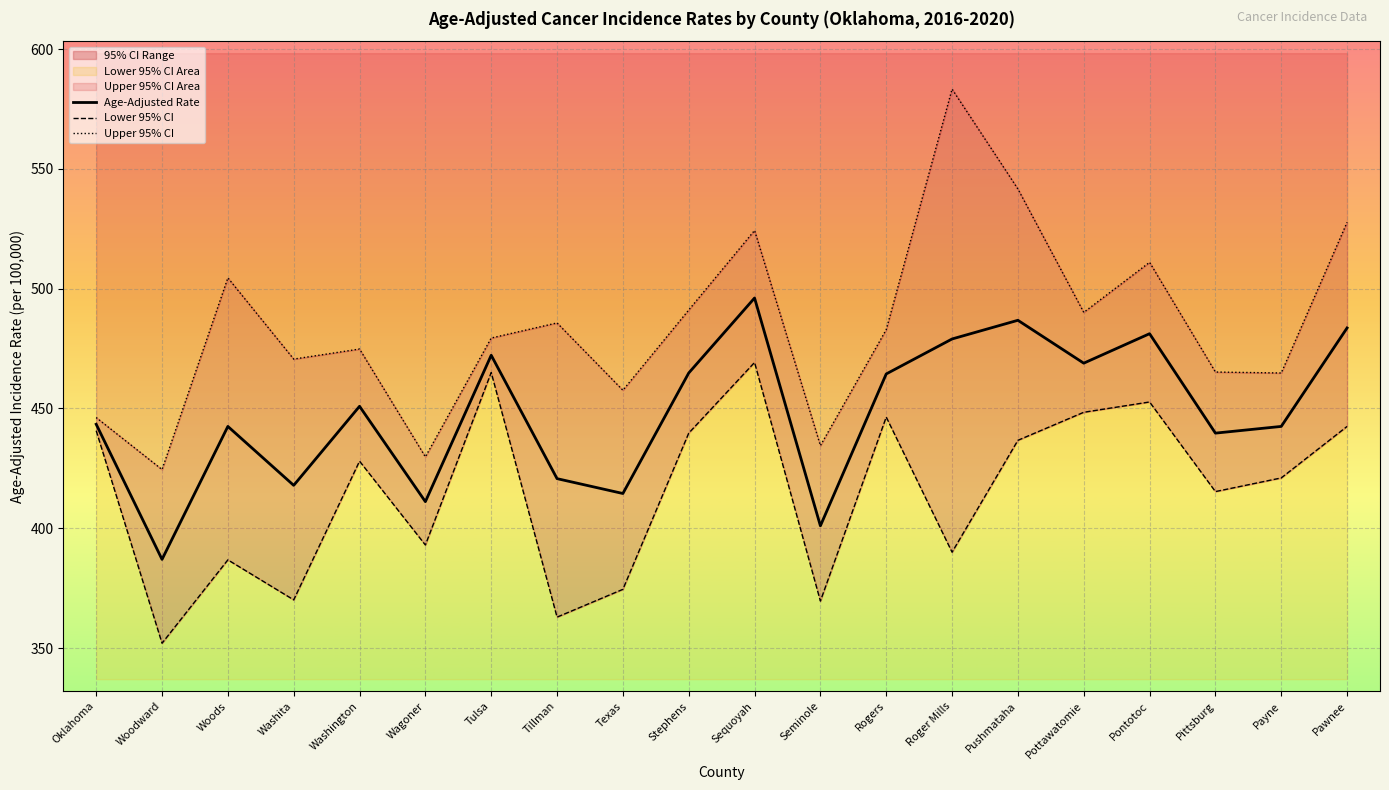

True or false: Age-Adjusted Rate has a value of 417.9 at Washita.

True